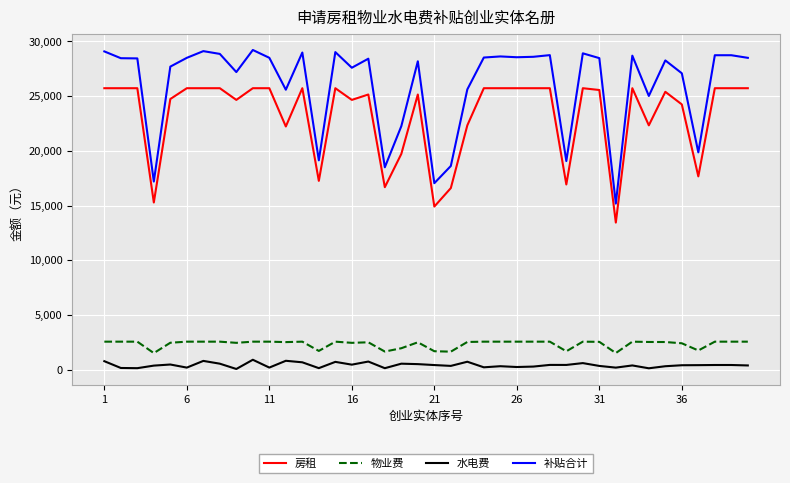

Does the chart display data point markers on the line(s)?

No